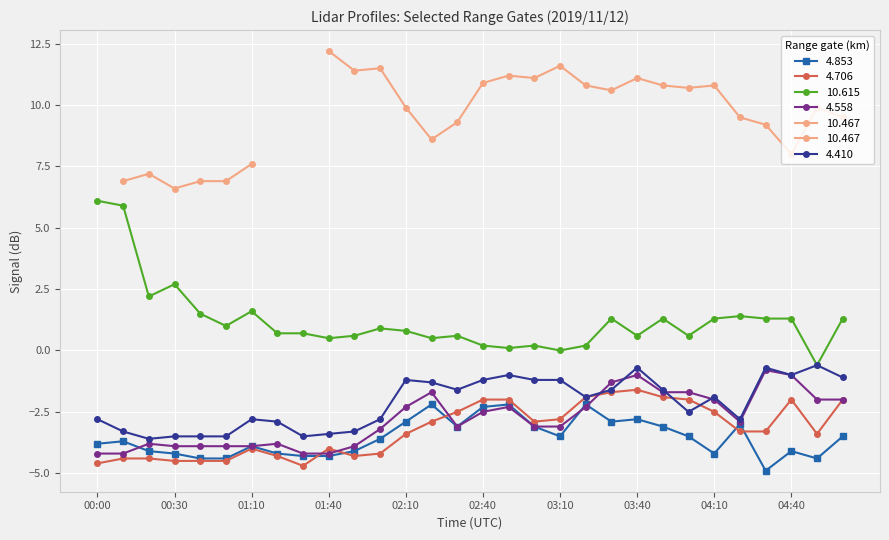

What is the difference between the maximum and minimum values in the 4.706 series?

3.1